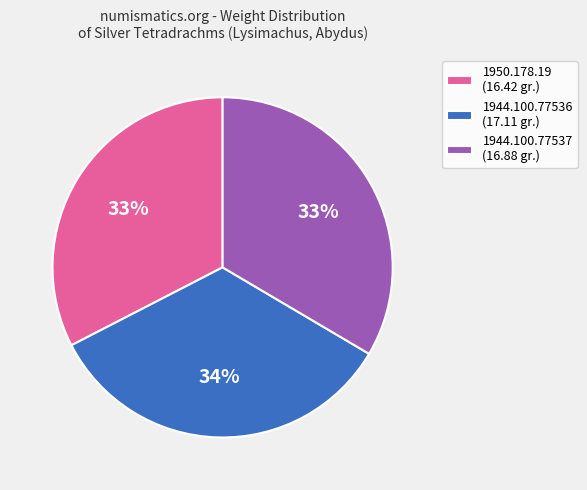

To the nearest percent, what is the difference between the 1944.100.77536 (17.11 gr.) and 1950.178.19 (16.42 gr.) slice percentages?

1%